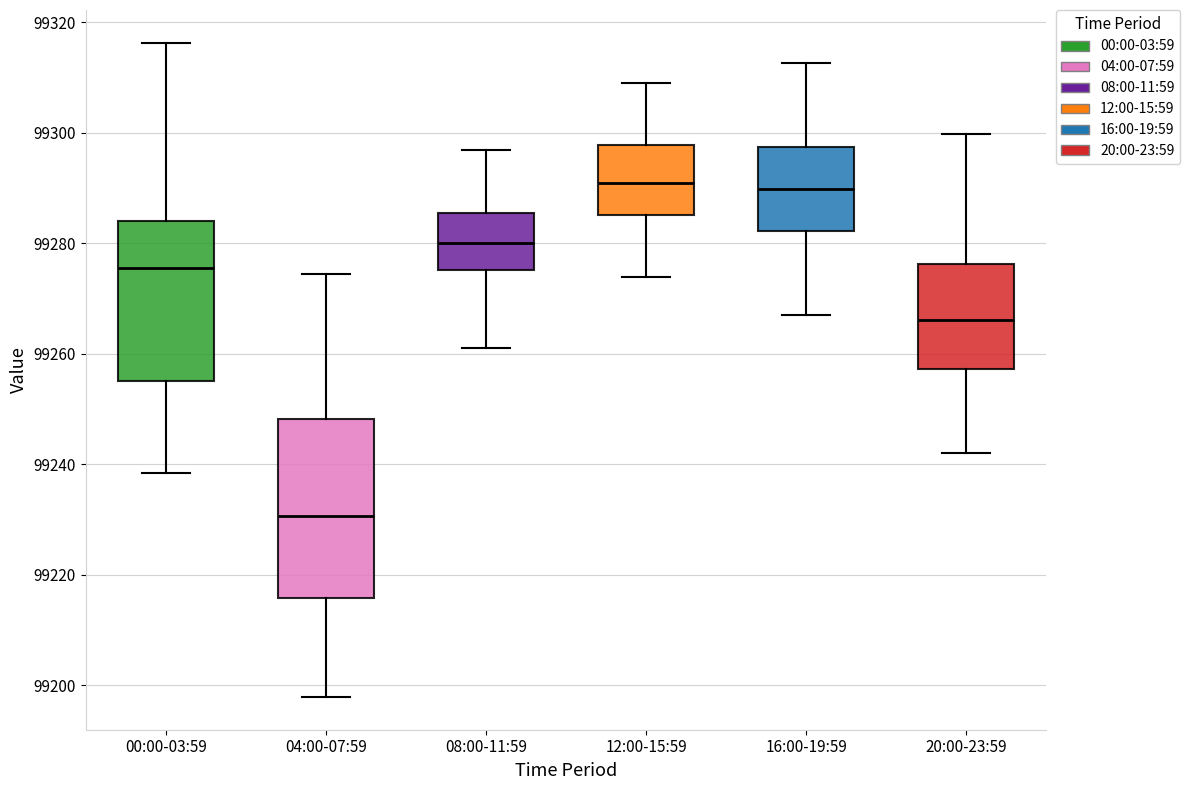

Which box has the lowest median line?

04:00-07:59